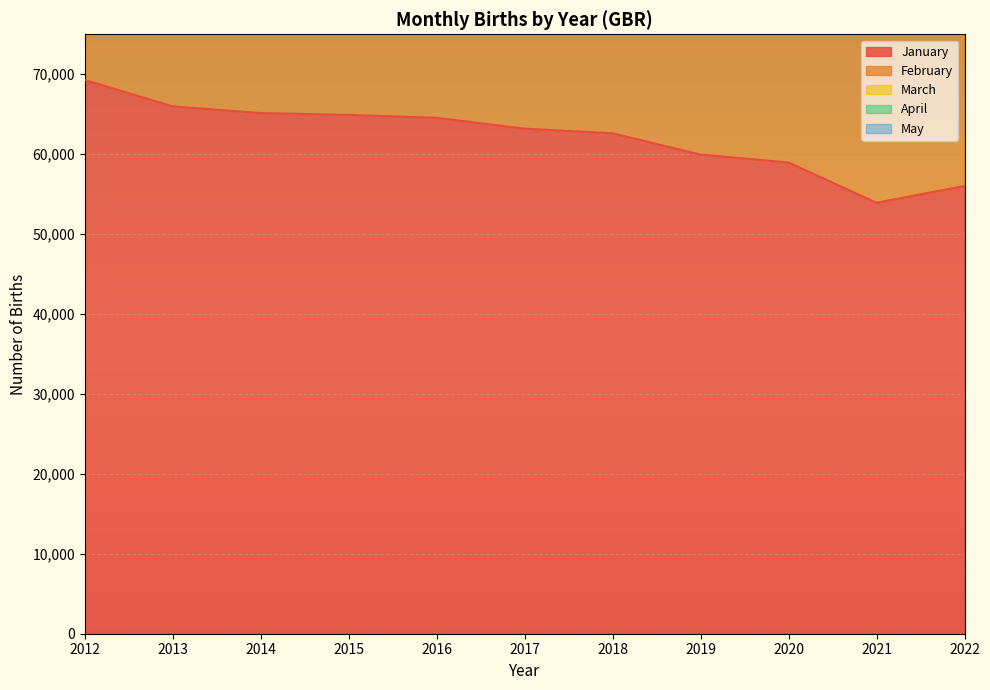

What is the value of the March point at the 9th from the left?

289342.6